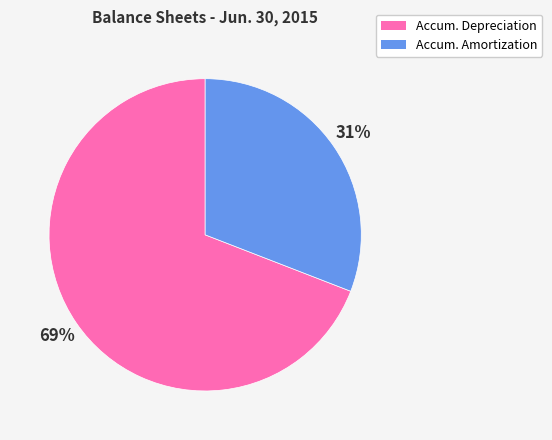

How many slices are in this pie chart?

2